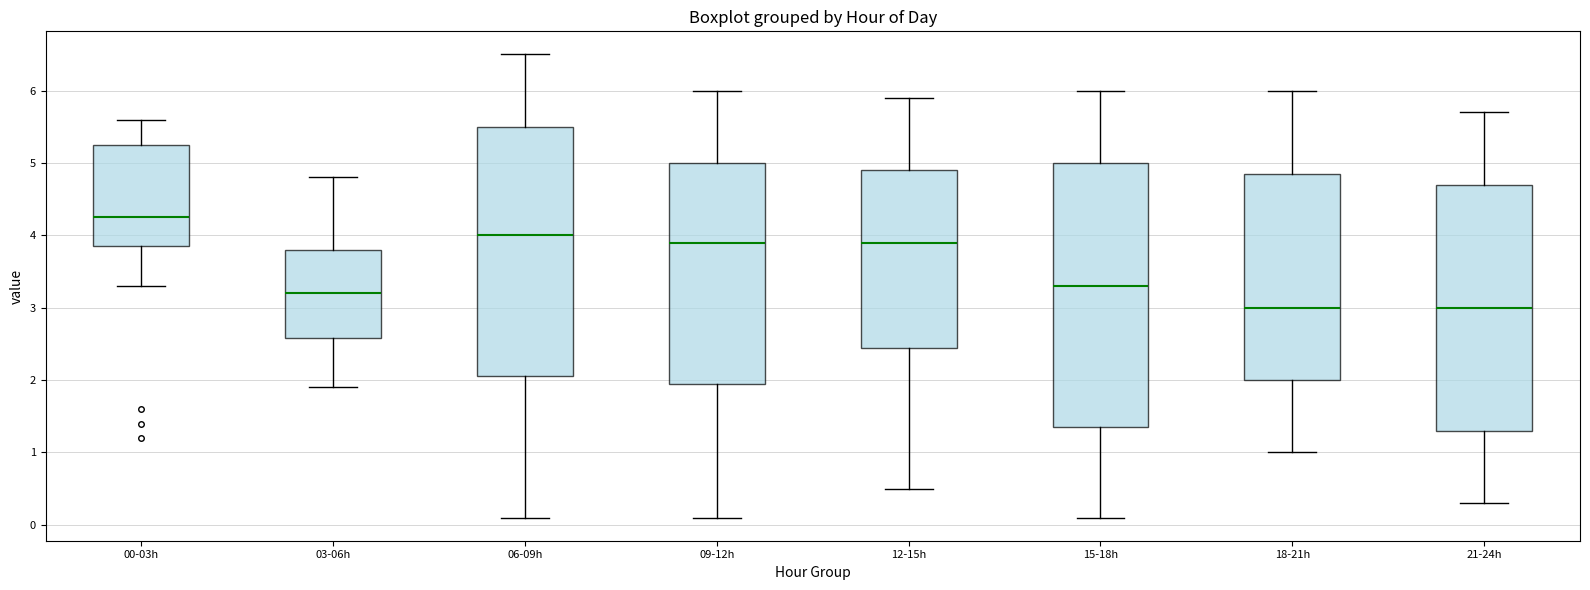

Reading left to right, transcribe this box plot: for each box, give where its median line is, the range the box spans, and where its two whiskers end, as read against the y-axis. The values are not printed on the chart, so give them approximately, as read against the axis.

00-03h: median 4.3, box 3.9 to 5.3, whiskers 3.3 to 5.6
03-06h: median 3.2, box 2.6 to 3.8, whiskers 1.9 to 4.8
06-09h: median 4.0, box 2.1 to 5.5, whiskers 0.1 to 6.5
09-12h: median 3.9, box 2.0 to 5.0, whiskers 0.1 to 6.0
12-15h: median 3.9, box 2.5 to 4.9, whiskers 0.5 to 5.9
15-18h: median 3.3, box 1.4 to 5.0, whiskers 0.1 to 6.0
18-21h: median 3.0, box 2.0 to 4.9, whiskers 1.0 to 6.0
21-24h: median 3.0, box 1.3 to 4.7, whiskers 0.3 to 5.7